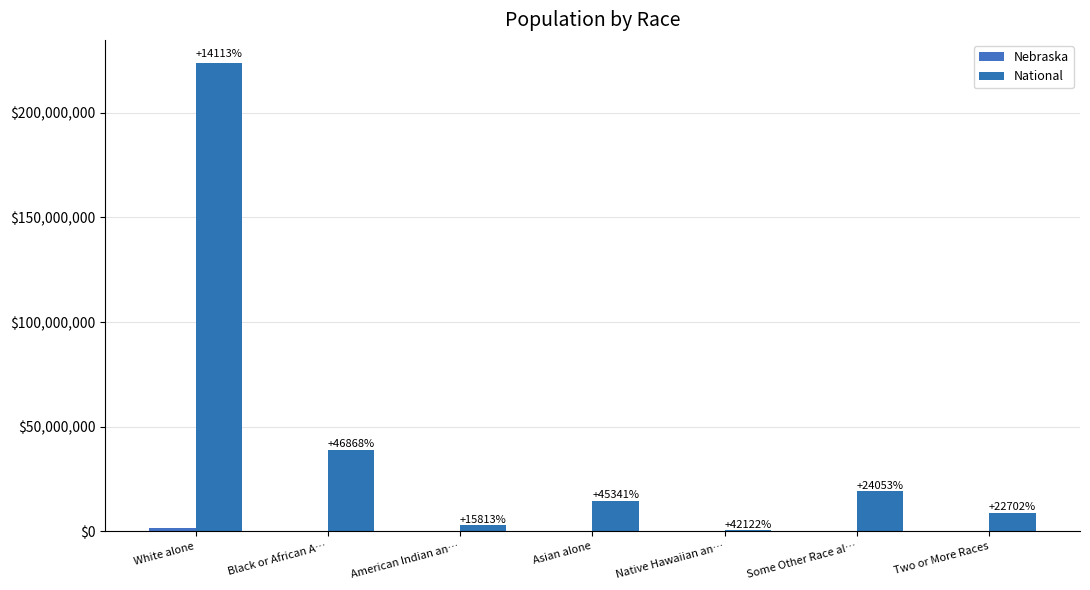

Are the bars grouped side by side (vs. stacked)?

Yes